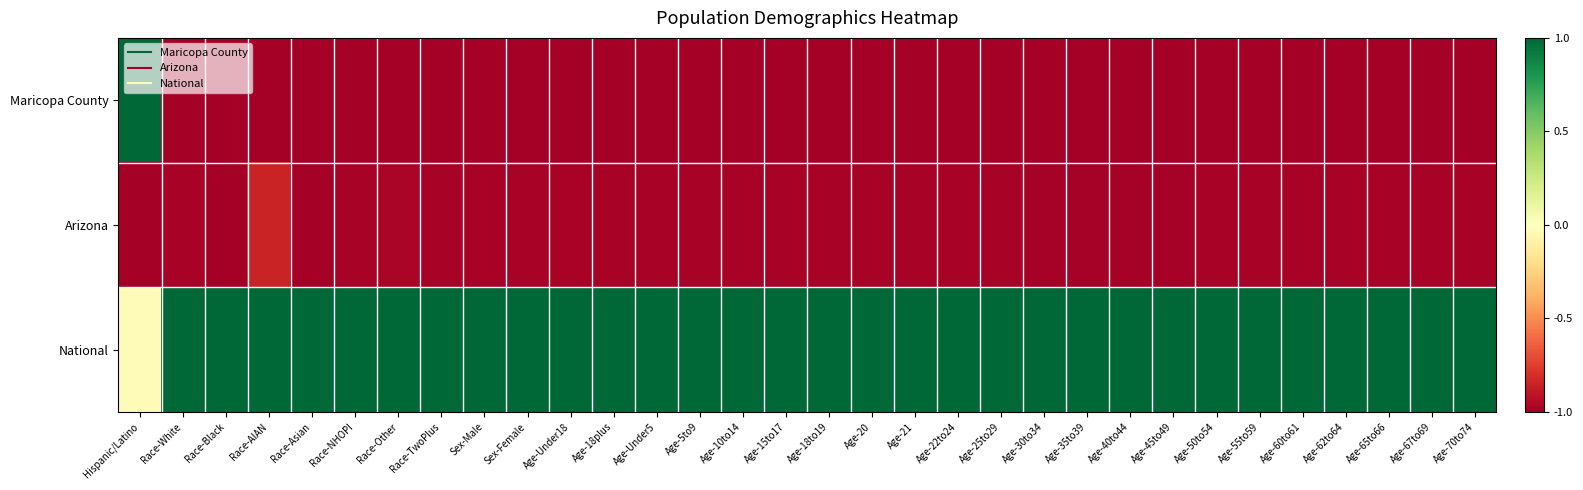

What is the total value across all series at Age-50to54?

-1.0